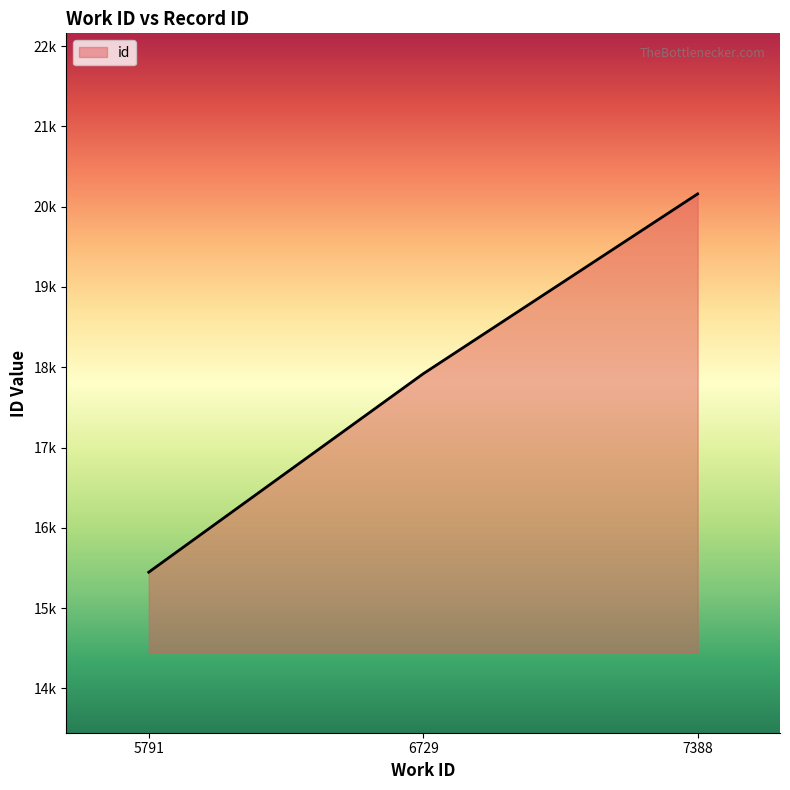

Does the chart have visible grid lines?

No